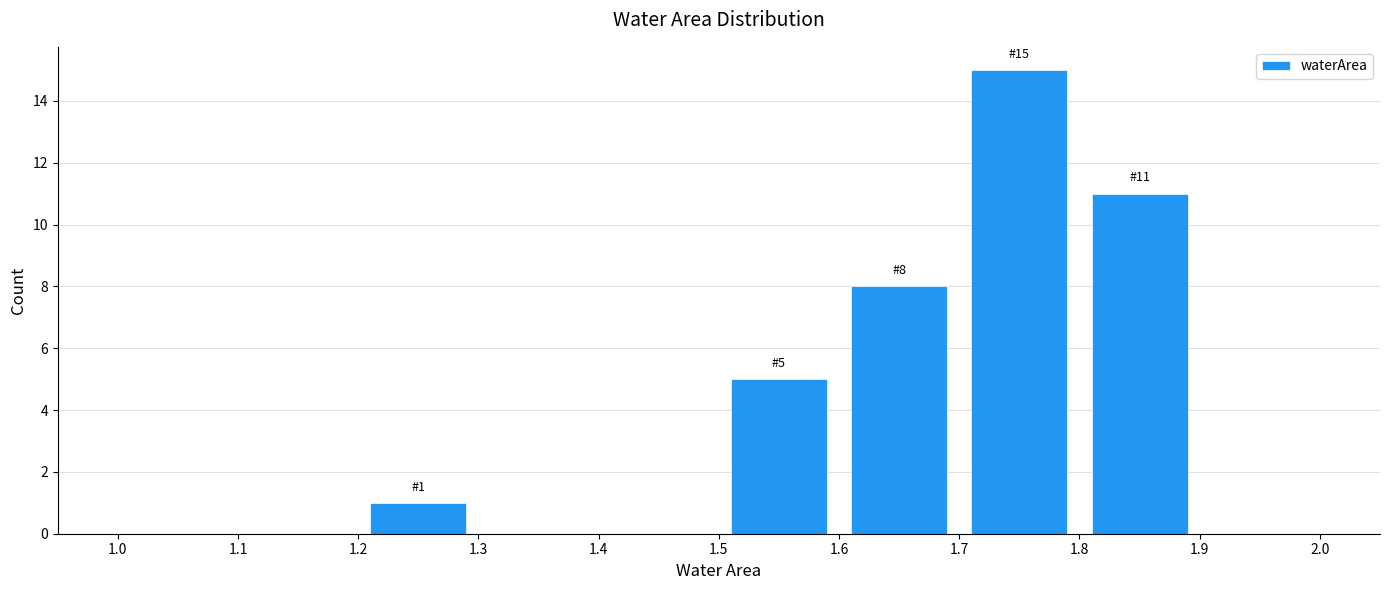

Over which range of the x-axis is the bar tallest?

1.7 to 1.8